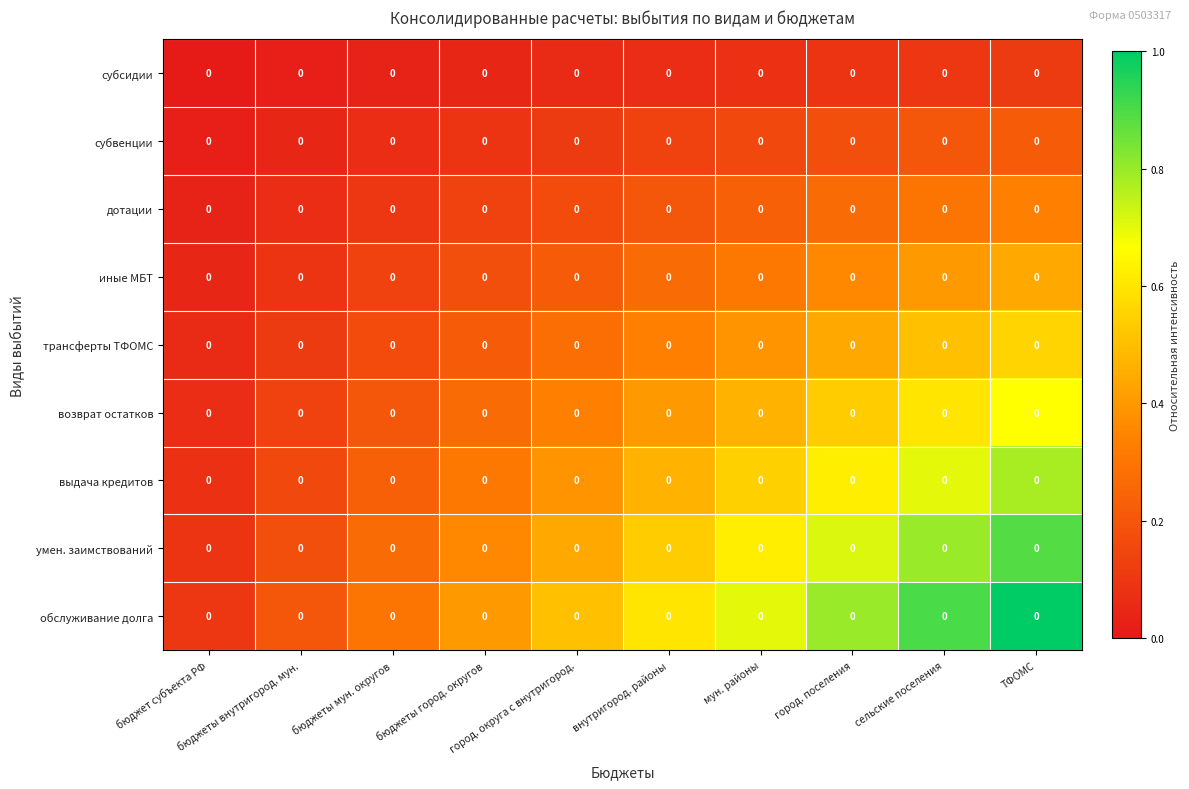

Between внутригород. районы and город. округа с внутригород., which is larger?

внутригород. районы